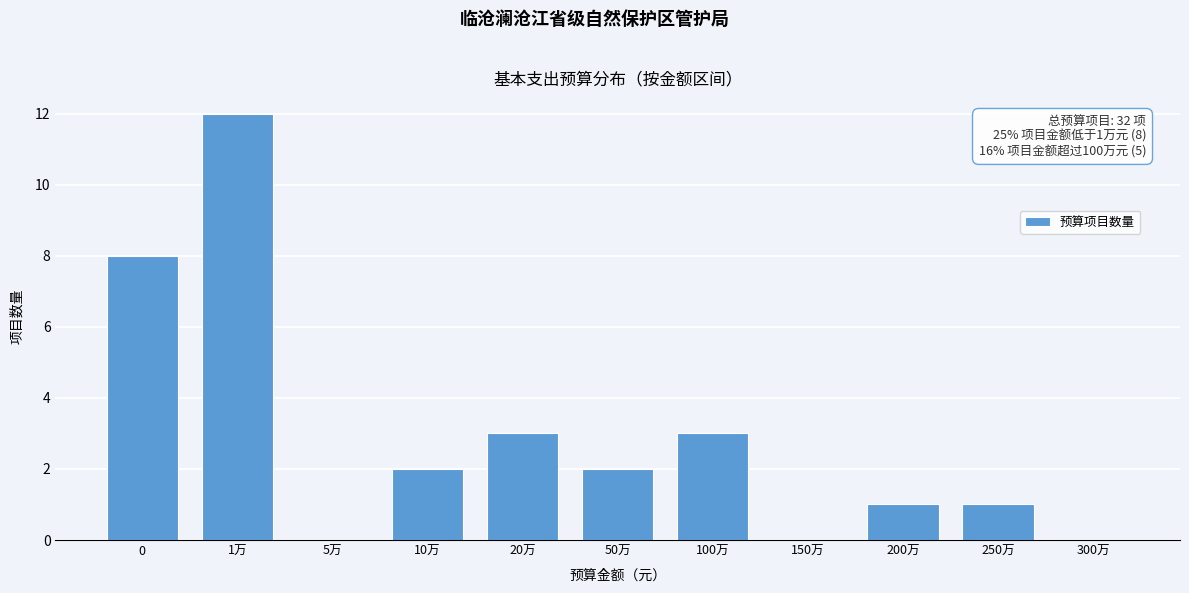

Reading left to right, extract all data points from this chart.

0=8	1万=12	5万=0	10万=2	20万=3	50万=2	100万=3	150万=0	200万=1	250万=1	300万=0